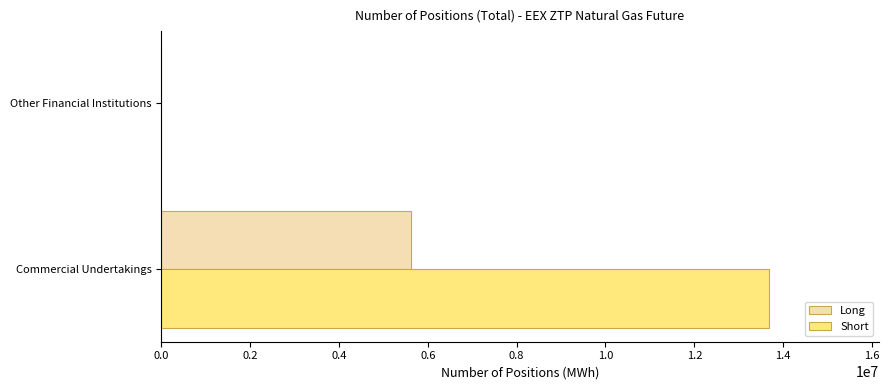

Where is Short nearest to the value 6844912?

Other Financial Institutions